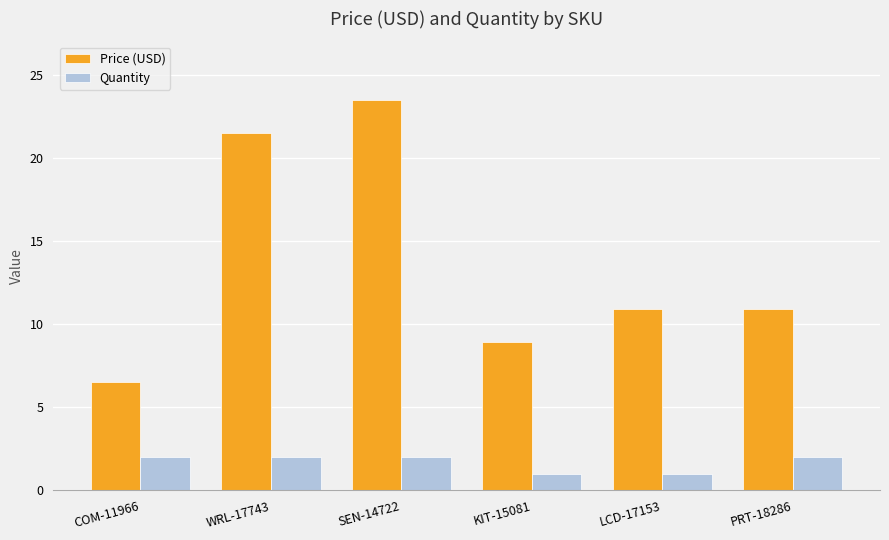

What is the lowest value of the Quantity series?

1.0